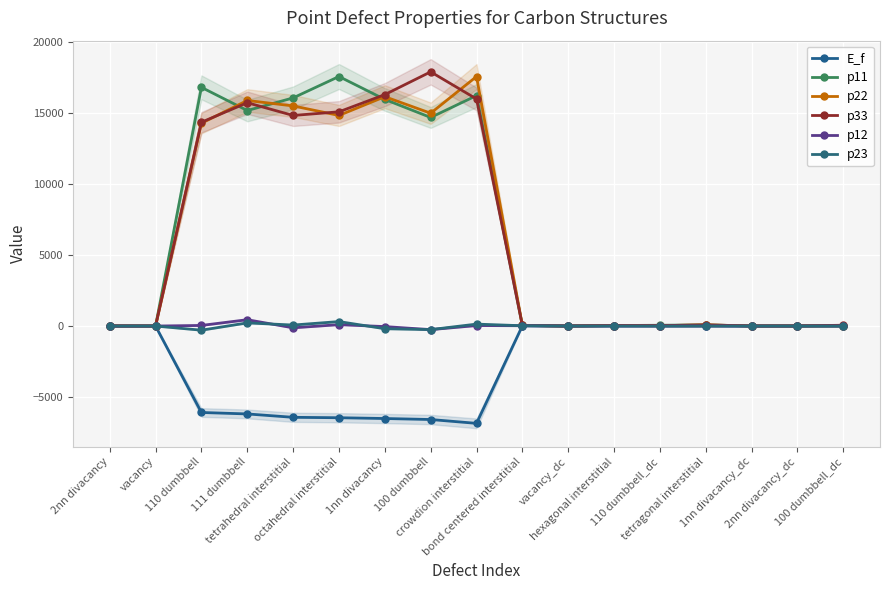

What are all the series names shown in the legend?

E_f, p11, p22, p33, p12, p23